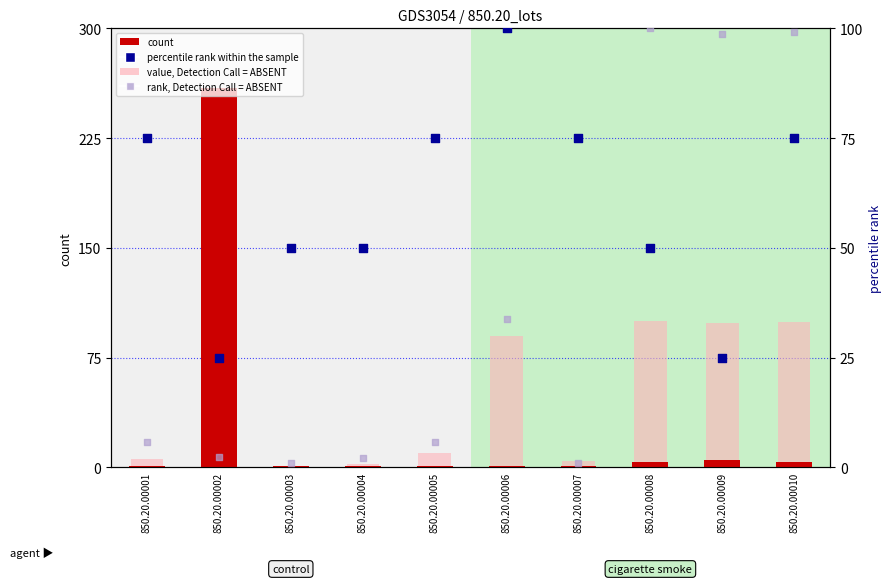

Which series reaches the maximum Y coordinate?

count